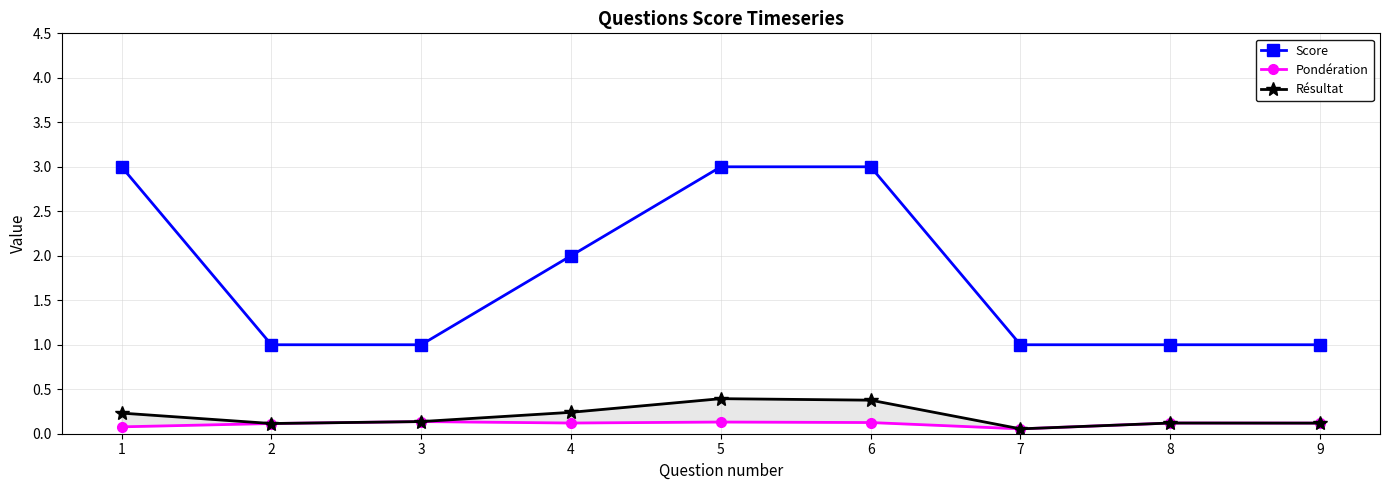

Which label corresponds to the smallest value in the chart?

7